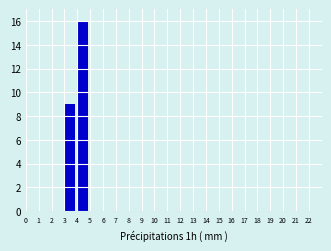

How tall is the bar that spans 3 to 4 on the x-axis? The values are not printed on the chart, so give them approximately, as read against the axis.

9